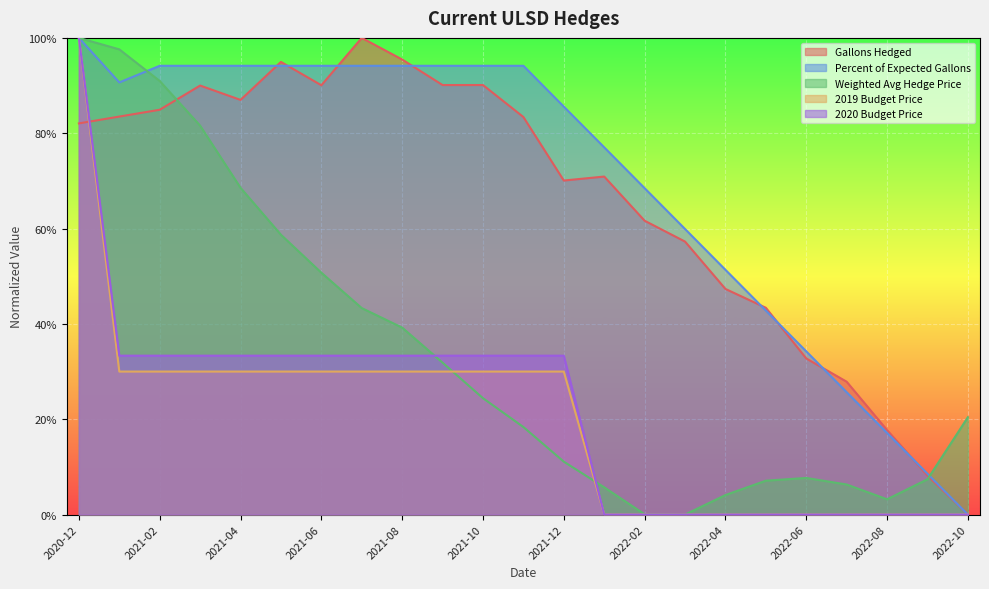

What position from the left is 2021-03?

4